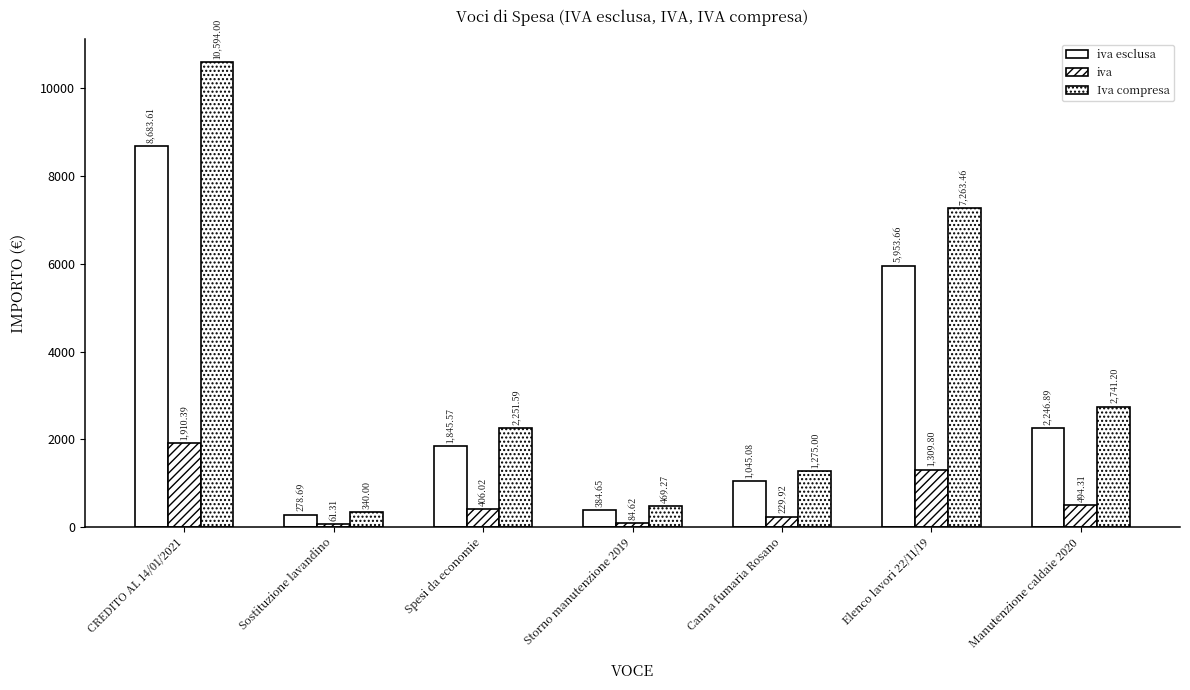

Are the bars horizontal?

No